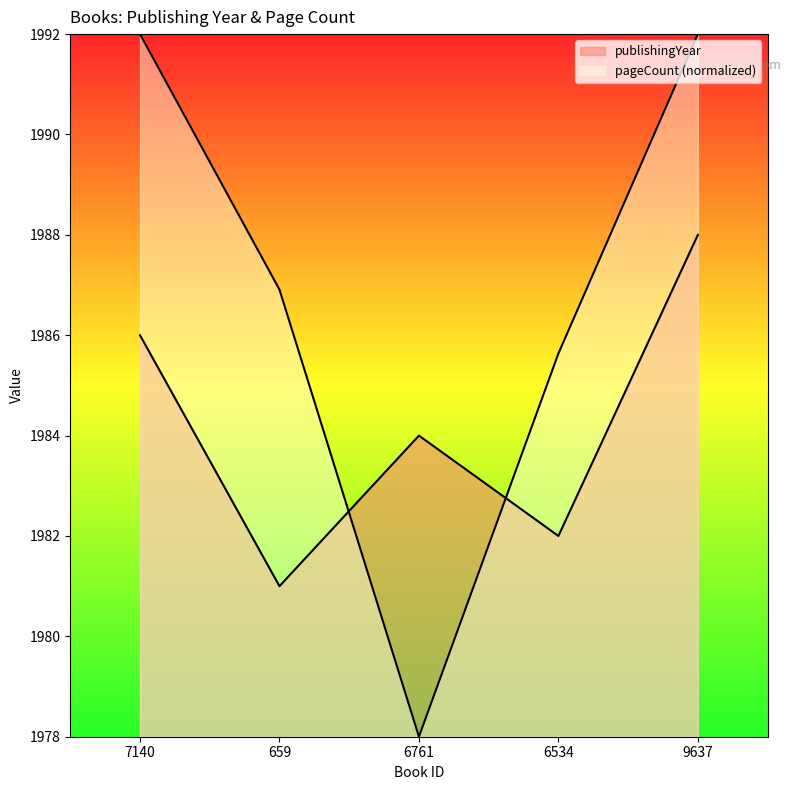

After their last crossing, which series has the higher values: publishingYear or pageCount?

pageCount